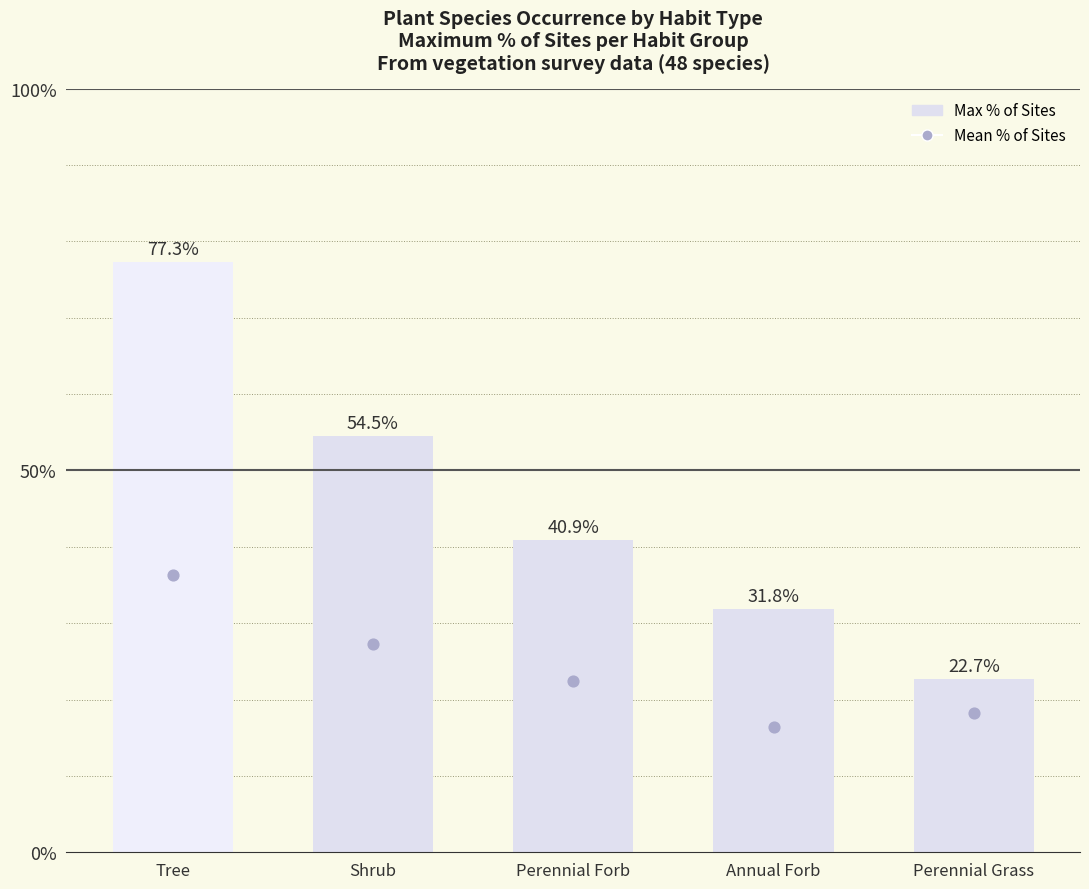

At how many categories does at least one series exceed 0?

5